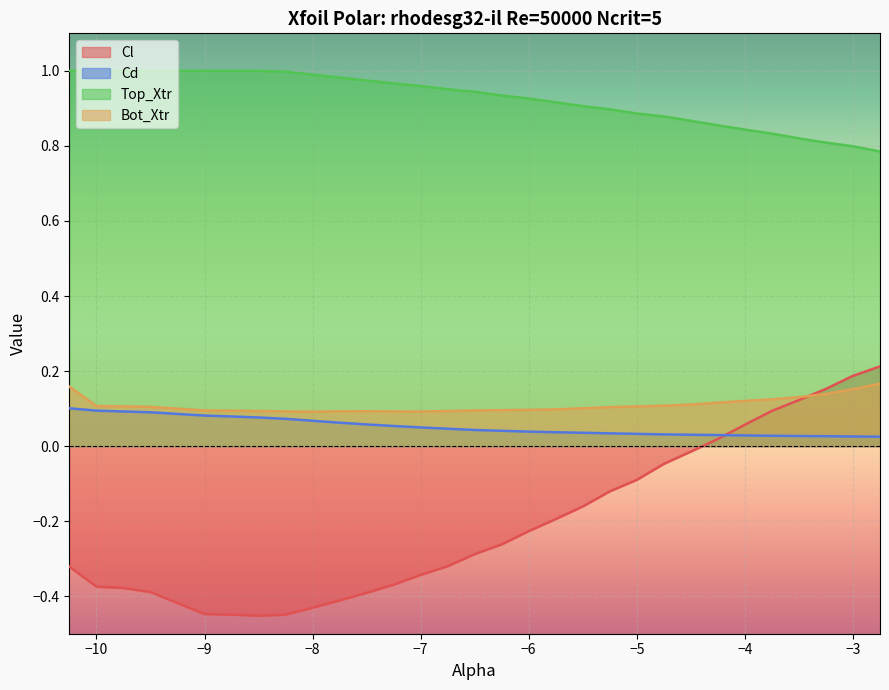

Reading left to right, extract all data points from this chart.

Cl: -0.3	-0.4	-0.4	-0.4	-0.4	-0.4	-0.5	-0.4	-0.4	-0.4	-0.4	-0.4	-0.3	-0.3	-0.3	-0.3	-0.2	-0.2	-0.2	-0.1	-0.1	-0.0	-0.0	0.0	0.1	0.1	0.1	0.2	0.2	0.2
Cd: 0.1	0.1	0.1	0.1	0.1	0.1	0.1	0.1	0.1	0.1	0.1	0.1	0.0	0.0	0.0	0.0	0.0	0.0	0.0	0.0	0.0	0.0	0.0	0.0	0.0	0.0	0.0	0.0	0.0	0.0
Top_Xtr: 1.0	1.0	1.0	1.0	1.0	1.0	1.0	1.0	1.0	1.0	1.0	1.0	1.0	1.0	0.9	0.9	0.9	0.9	0.9	0.9	0.9	0.9	0.9	0.9	0.8	0.8	0.8	0.8	0.8	0.8
Bot_Xtr: 0.2	0.1	0.1	0.1	0.1	0.1	0.1	0.1	0.1	0.1	0.1	0.1	0.1	0.1	0.1	0.1	0.1	0.1	0.1	0.1	0.1	0.1	0.1	0.1	0.1	0.1	0.1	0.1	0.2	0.2